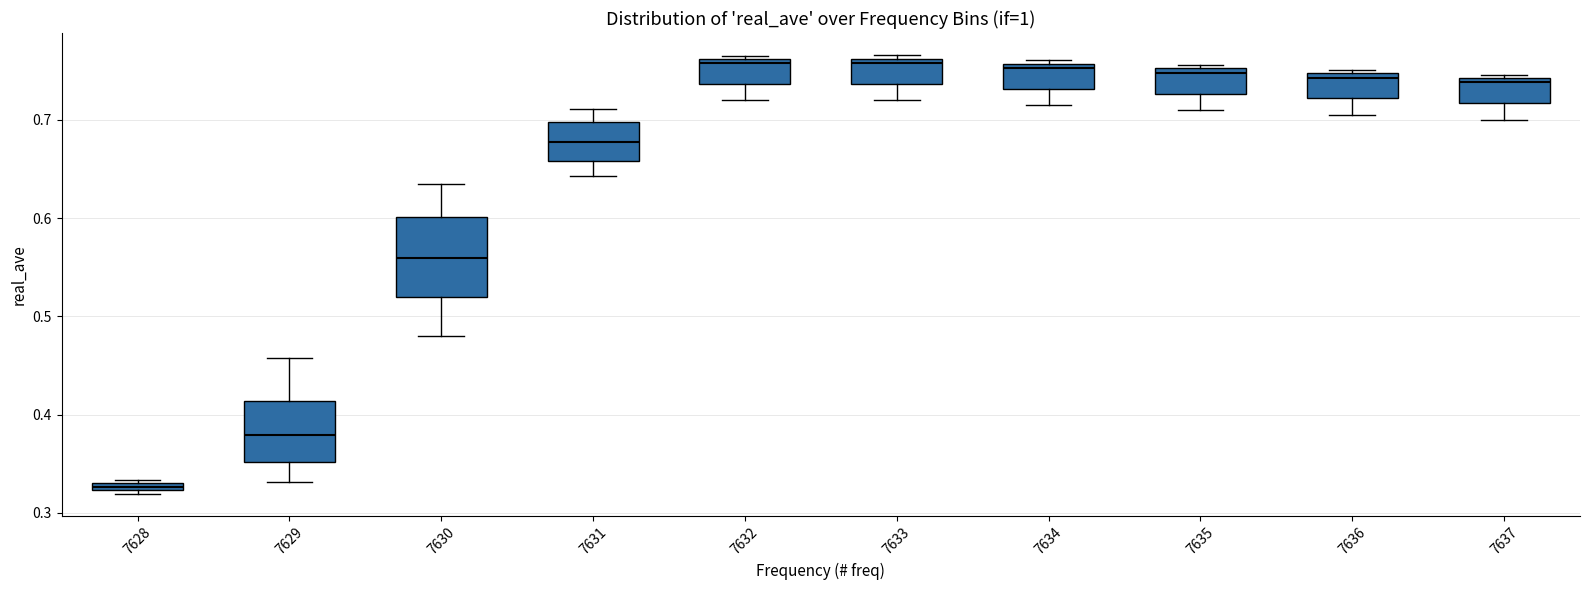

Where is the upper edge of the box at x = 7636 on the y-axis? The values are not printed on the chart, so give them approximately, as read against the axis.

0.75